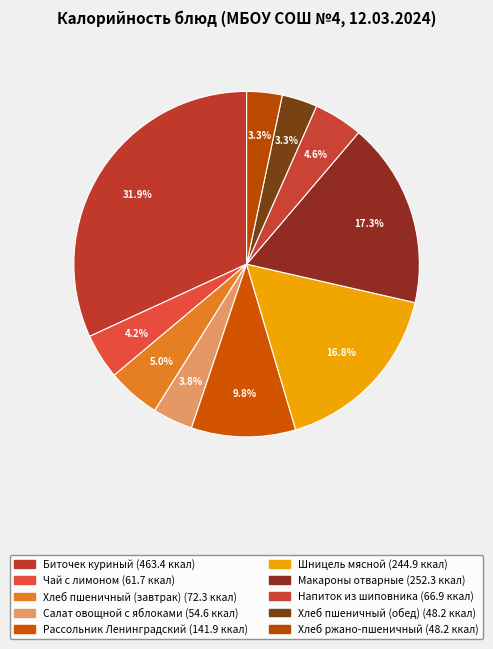

To the nearest percent, what percentage of the pie is Макароны отварные?

17%